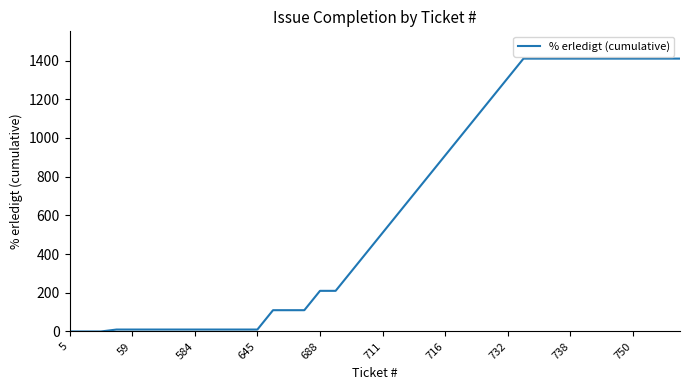

Reading left to right, extract all data points from this chart.

0	0	0	10	10	10	10	10	10	10	10	10	10	110	110	110	210	210	310	410	510	610	710	810	910	1010	1110	1210	1310	1410	1410	1410	1410	1410	1410	1410	1410	1410	1410	1410